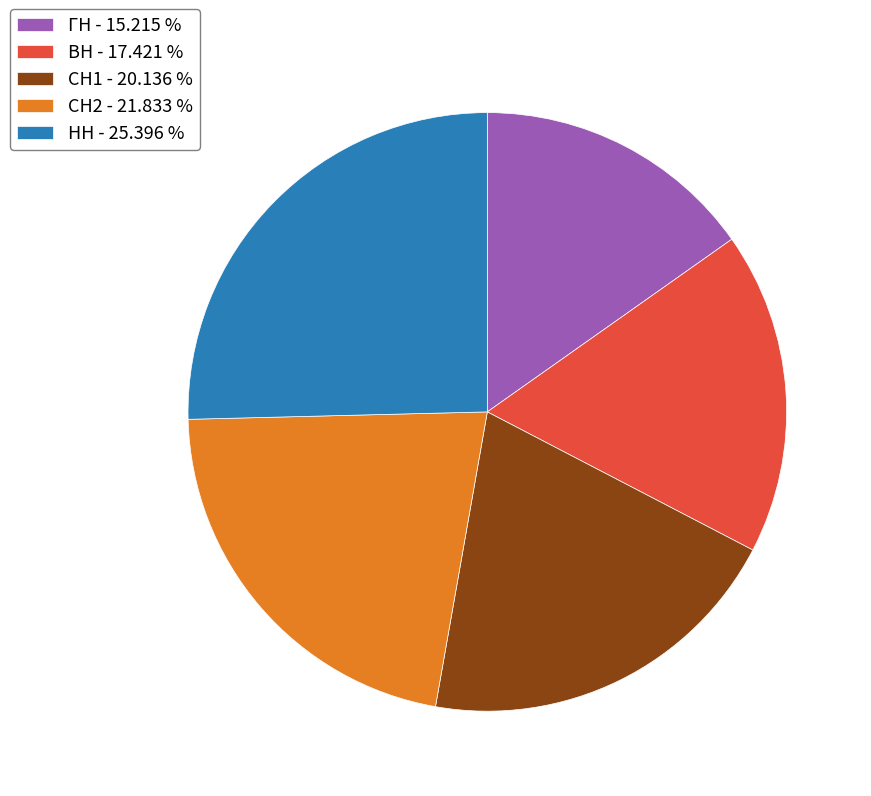

True or false: НН accounts for 25% of the total.

True